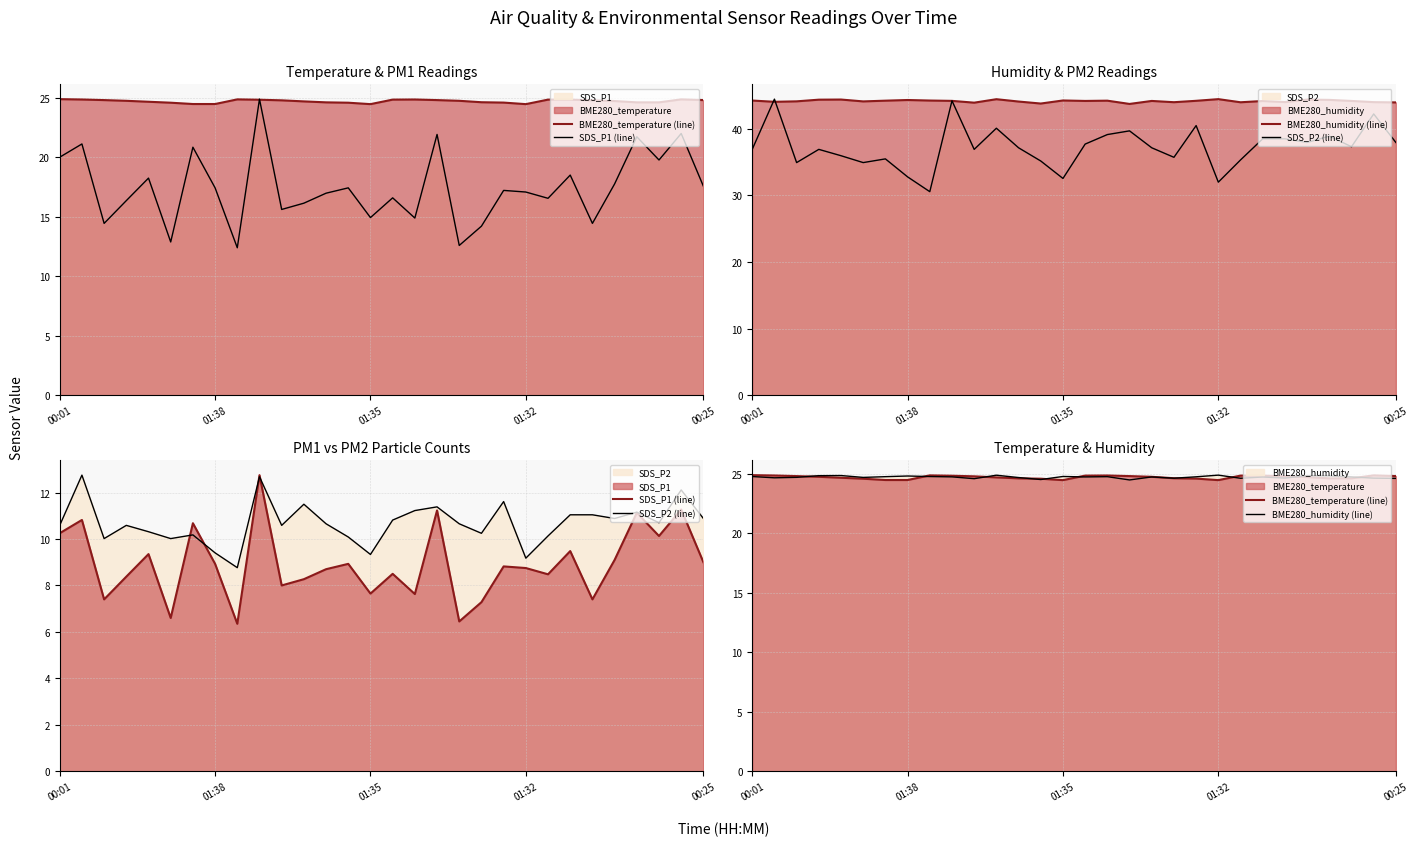

Reading right to left, extract all data points from this chart.

BME280_temperature (line): 24.8	24.9	24.6	24.6	24.7	24.8	24.9	24.9	24.5	24.6	24.6	24.8	24.8	24.9	24.9	24.5	24.6	24.6	24.7	24.8	24.9	24.9	24.5	24.5	24.6	24.7	24.8	24.8	24.9	24.9
SDS_P1 (line): 9.0	11.3	10.1	11.1	9.1	7.4	9.5	8.5	8.8	8.8	7.3	6.5	11.2	7.6	8.5	7.7	8.9	8.7	8.3	8.0	12.8	6.3	8.9	10.7	6.6	9.3	8.4	7.4	10.8	10.2
BME280_humidity (line): 24.6	24.6	24.7	24.8	24.9	24.7	24.7	24.6	24.9	24.8	24.6	24.7	24.5	24.8	24.7	24.8	24.5	24.7	24.9	24.6	24.8	24.8	24.8	24.8	24.7	24.9	24.9	24.7	24.7	24.8
SDS_P2 (line): 10.9	12.1	10.7	11.2	10.9	11.0	11.0	10.1	9.2	11.6	10.2	10.7	11.4	11.2	10.8	9.3	10.1	10.7	11.5	10.6	12.7	8.8	9.4	10.2	10.0	10.3	10.6	10.0	12.8	10.6